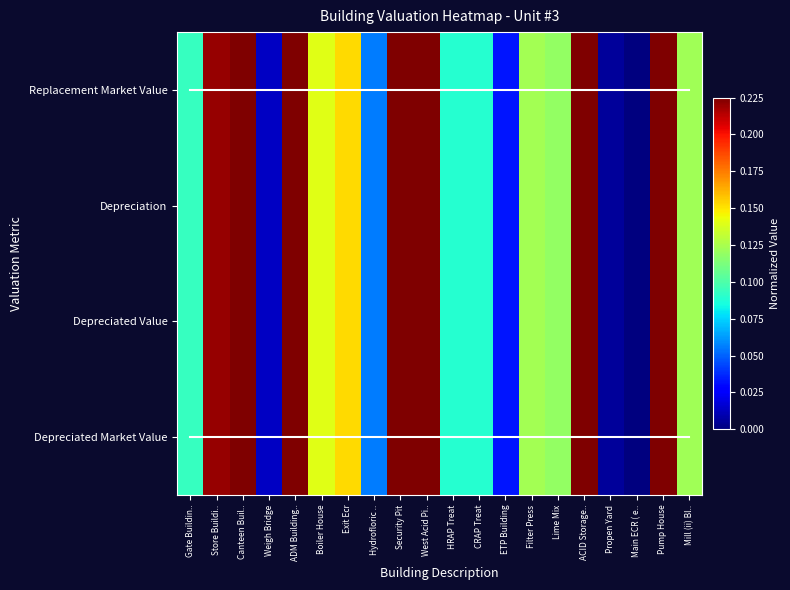

Rank the series at HRAP Treat from highest to lowest value.

Depreciated Market Value, Depreciated Value, Replacement Market Value, Depreciation